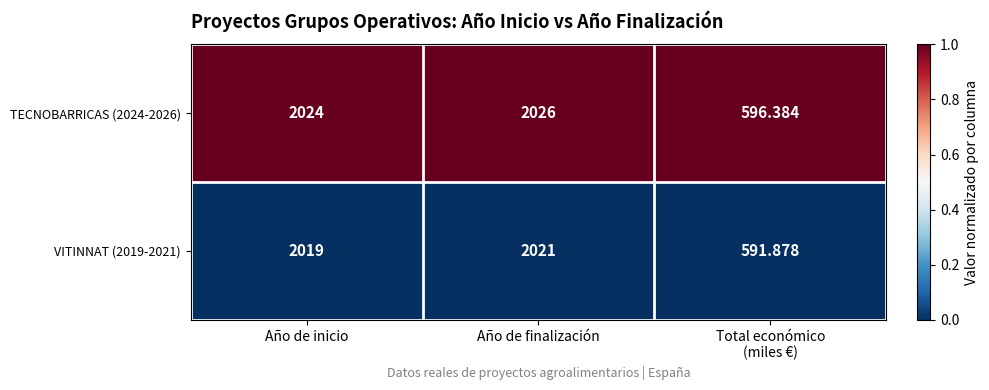

Which label corresponds to the largest value in the chart?

Año de finalización